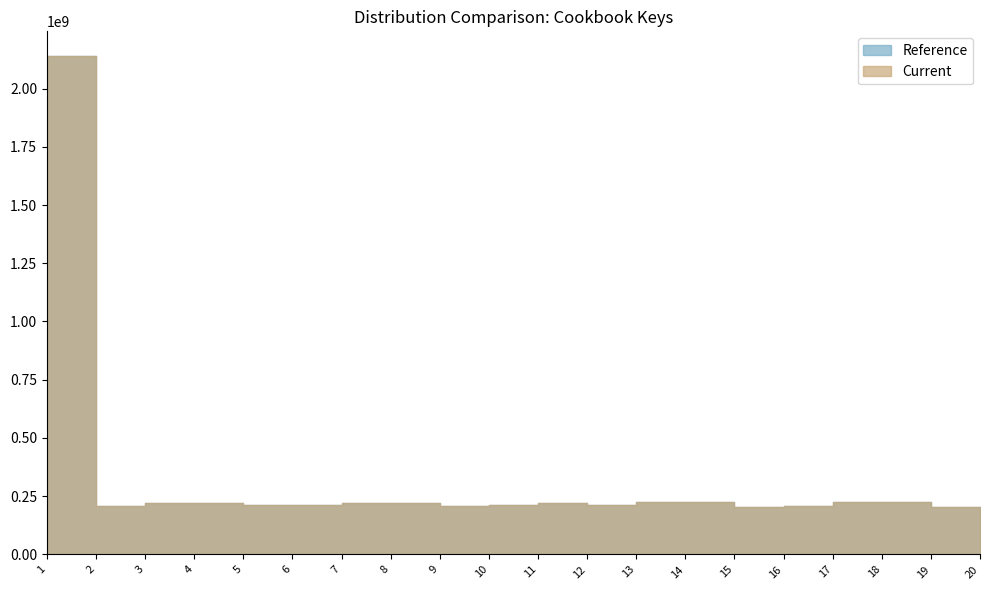

What is the sum of the Reference values at 6 and 18?

436011525